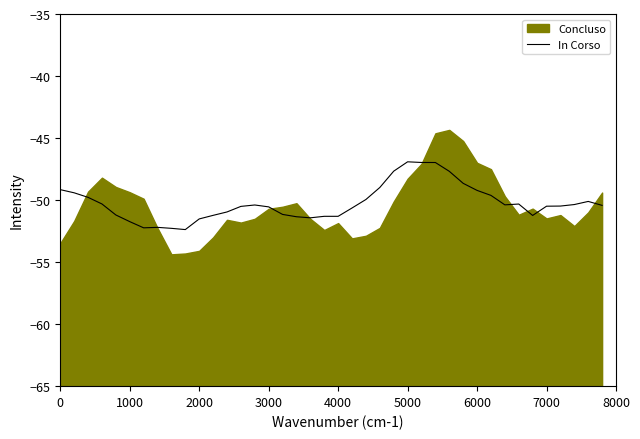

What is the lowest value of the In Corso series?

-52.4